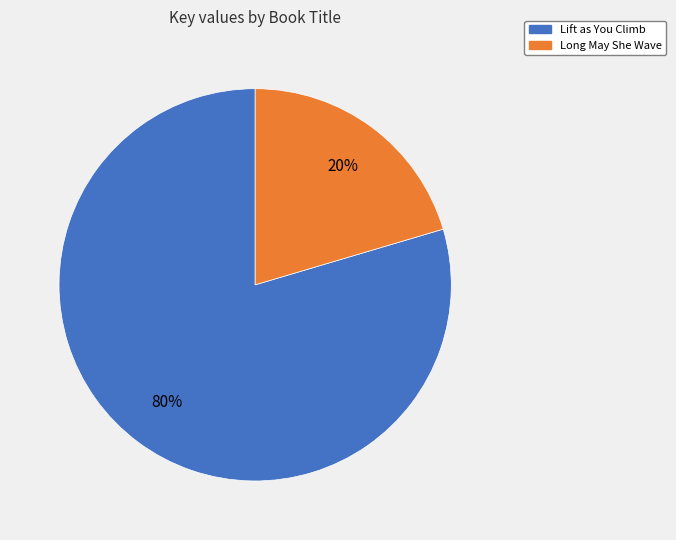

To the nearest percent, what is the combined percentage of Long May She Wave and Lift as You Climb?

100%